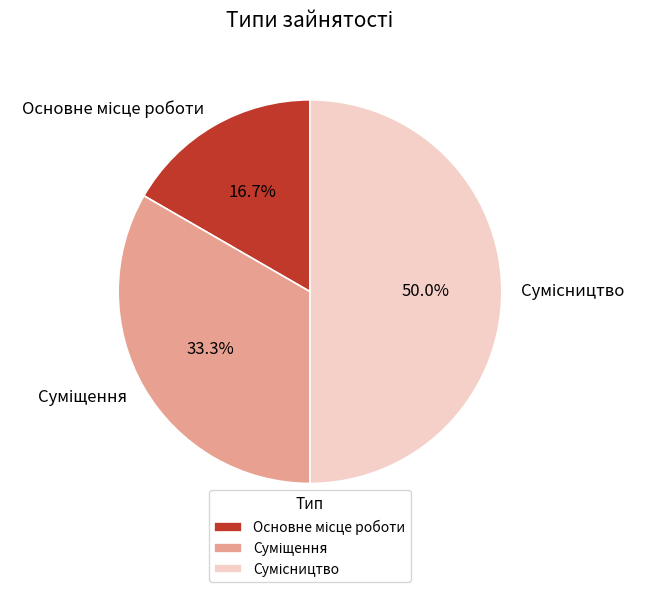

Count the number of slices in the pie.

3